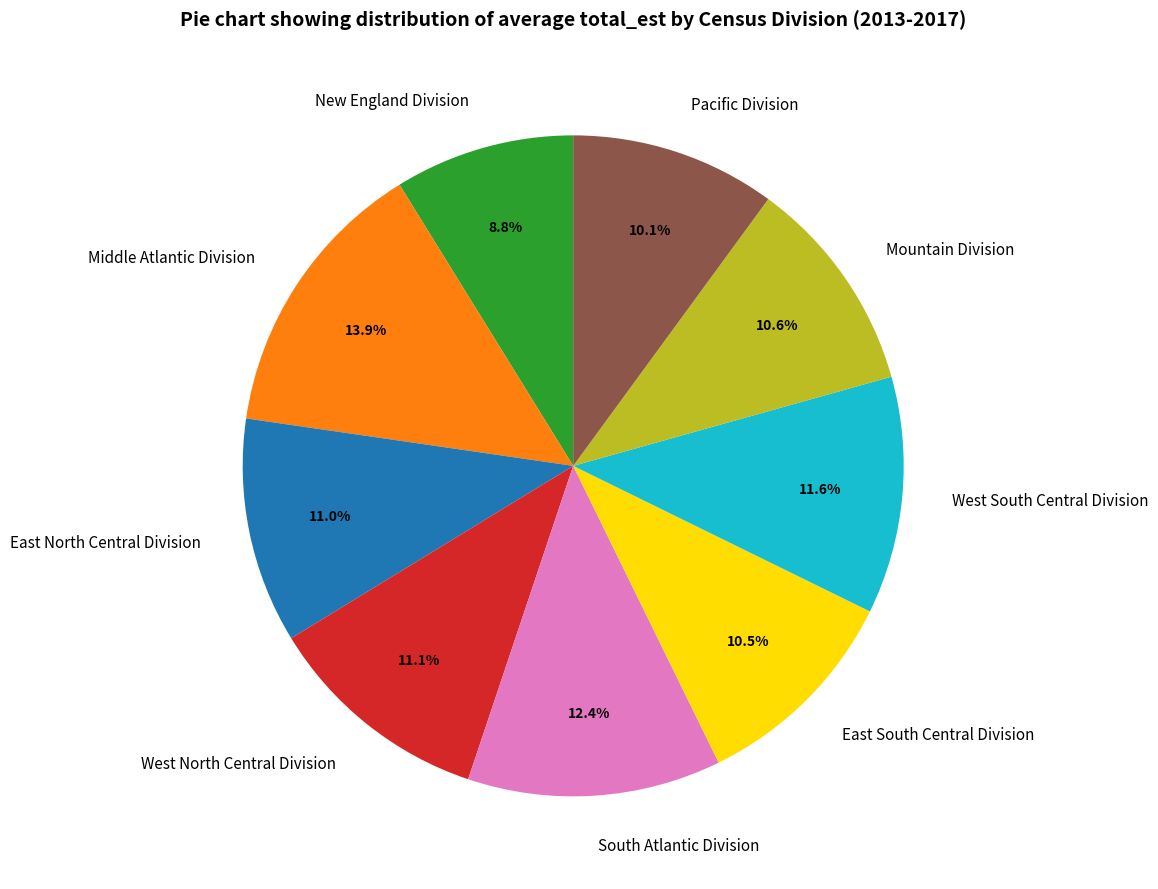

What percentage is NOT represented by Pacific Division?

89.9%